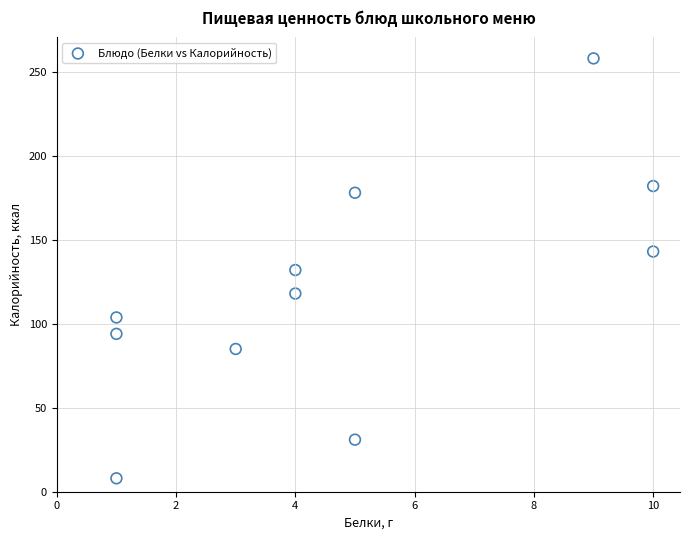

What is the range of Y values (max minus min)?

250.0